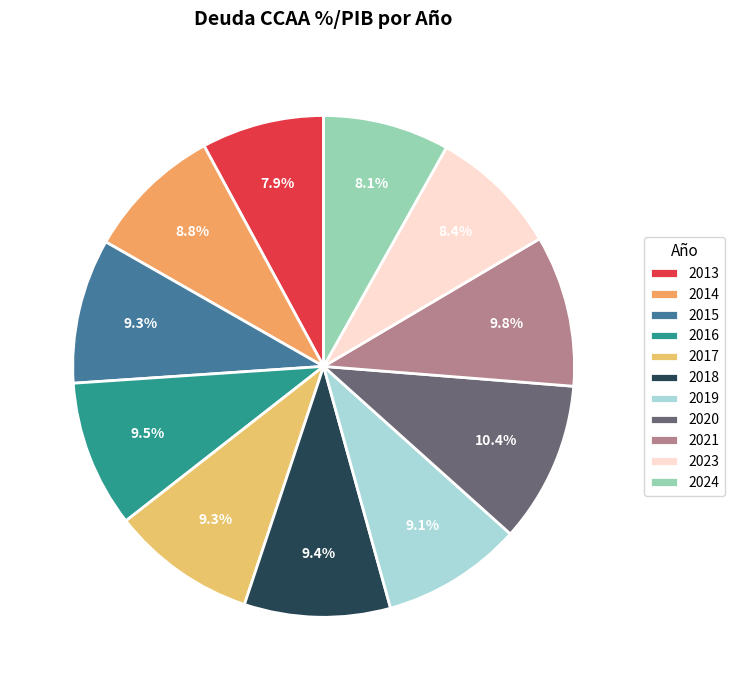

Which category has the biggest portion of the pie?

2020